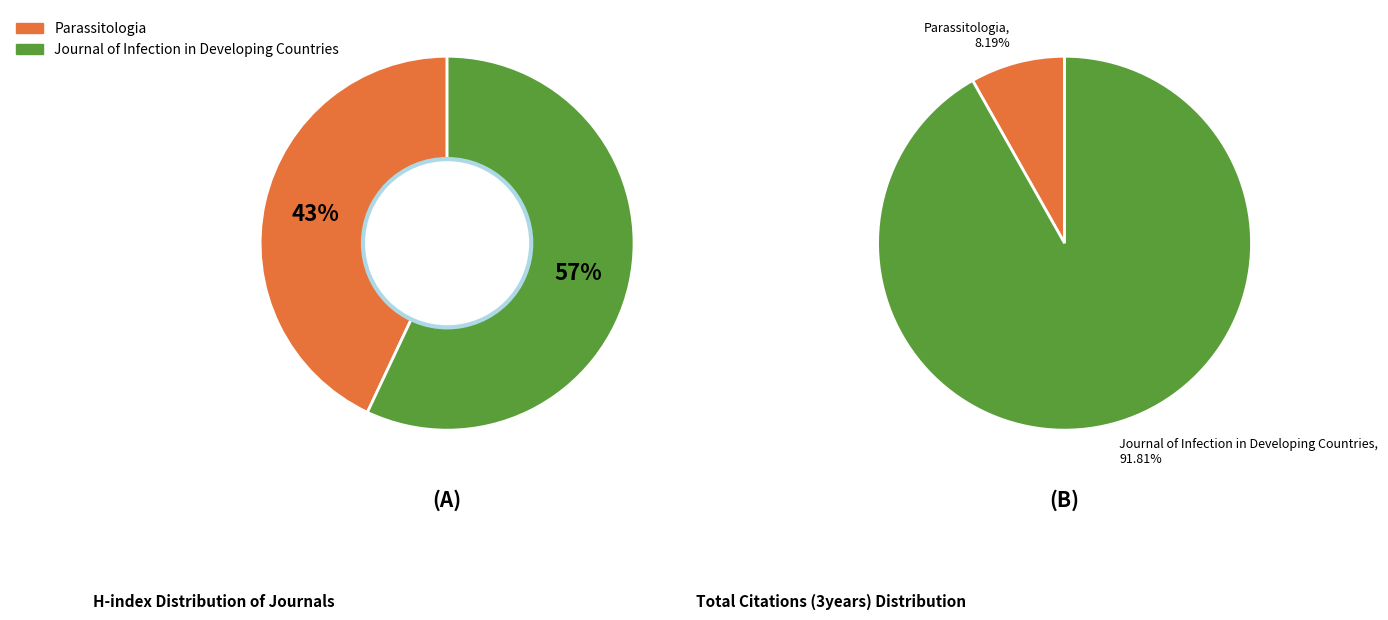

How many segments does this pie chart have?

2